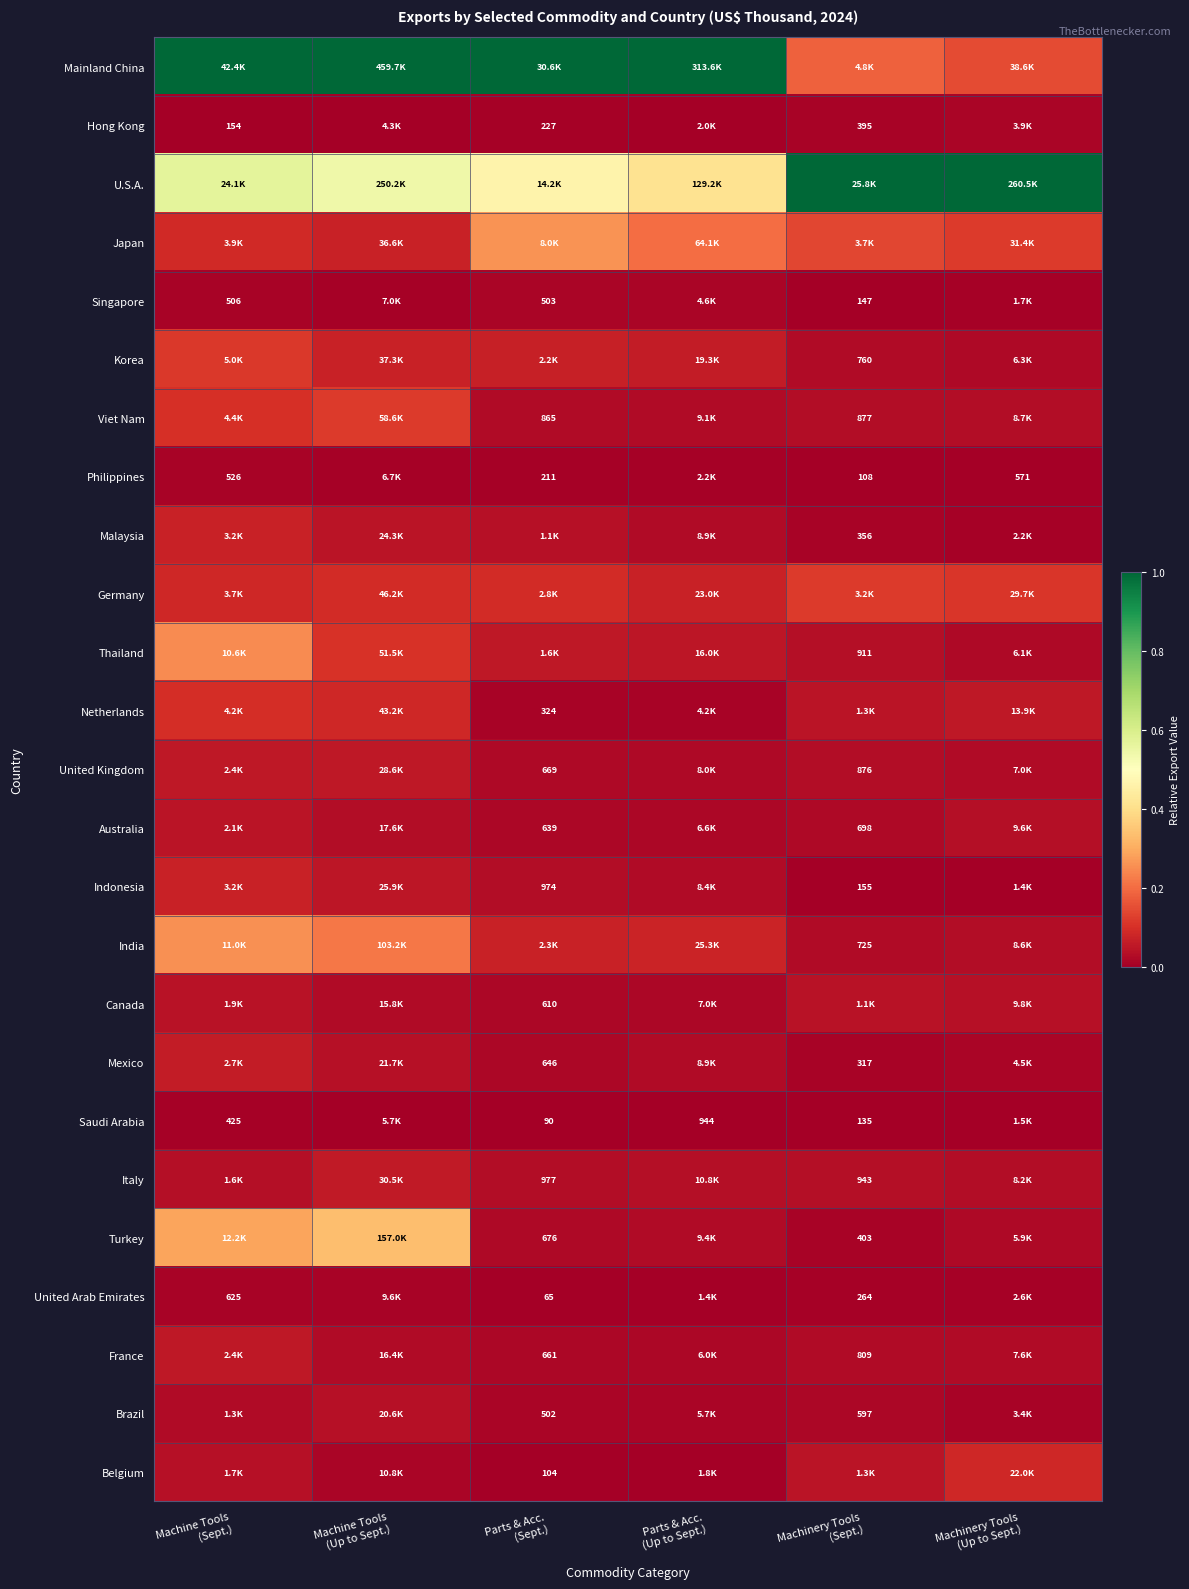

Which series has the largest range (max minus min)?

Mainland China